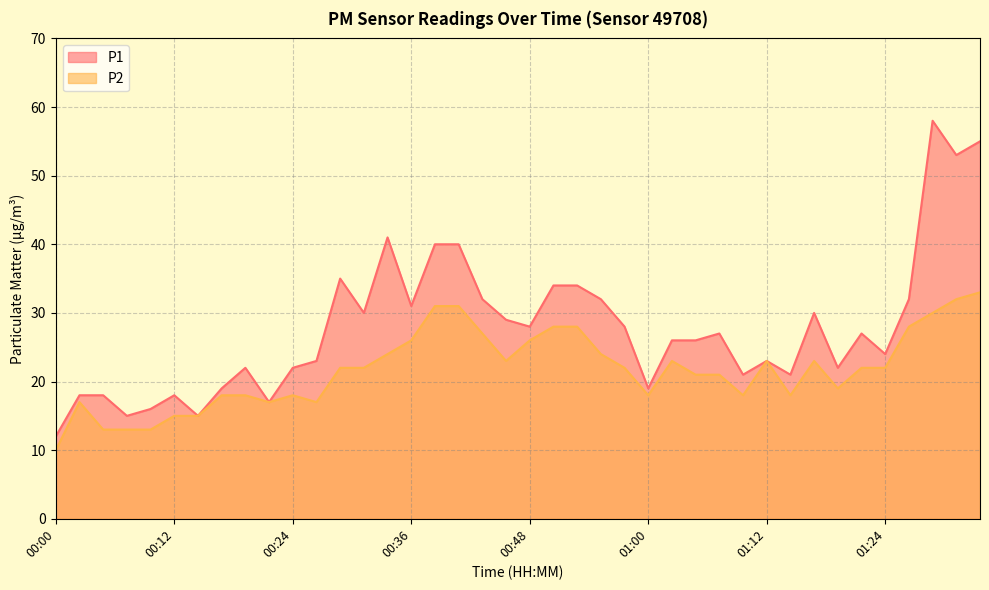

What is the label of the 11th point from the left?

00:24